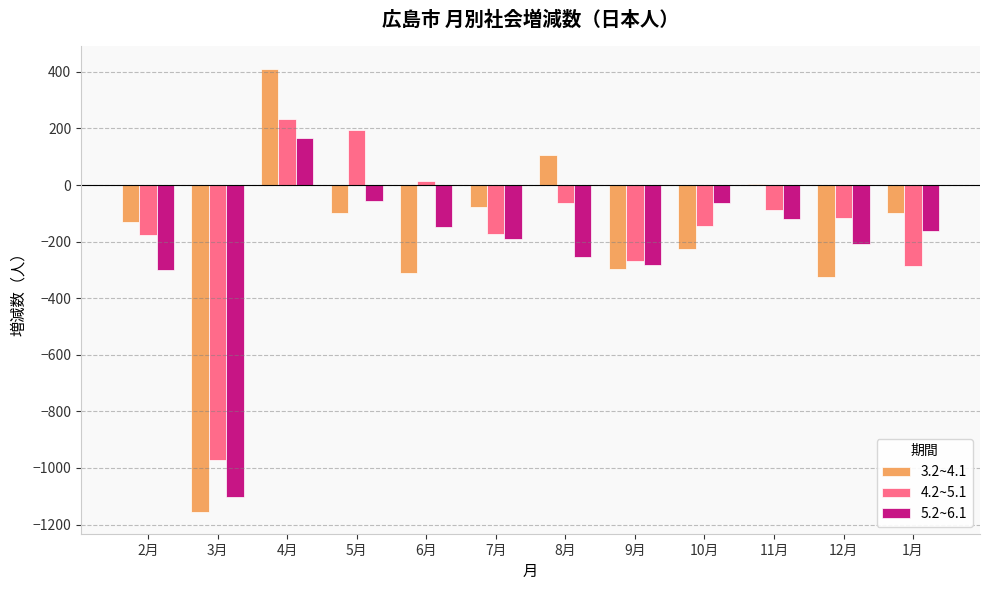

What is the sum of the 3.2~4.1 values at 3月 and 5月?

-1251